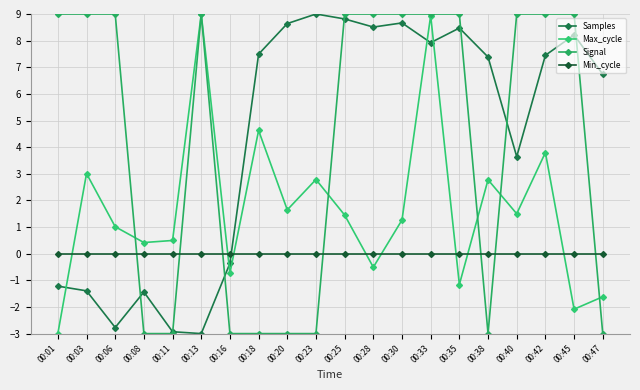

What is the greatest value displayed?

9.0